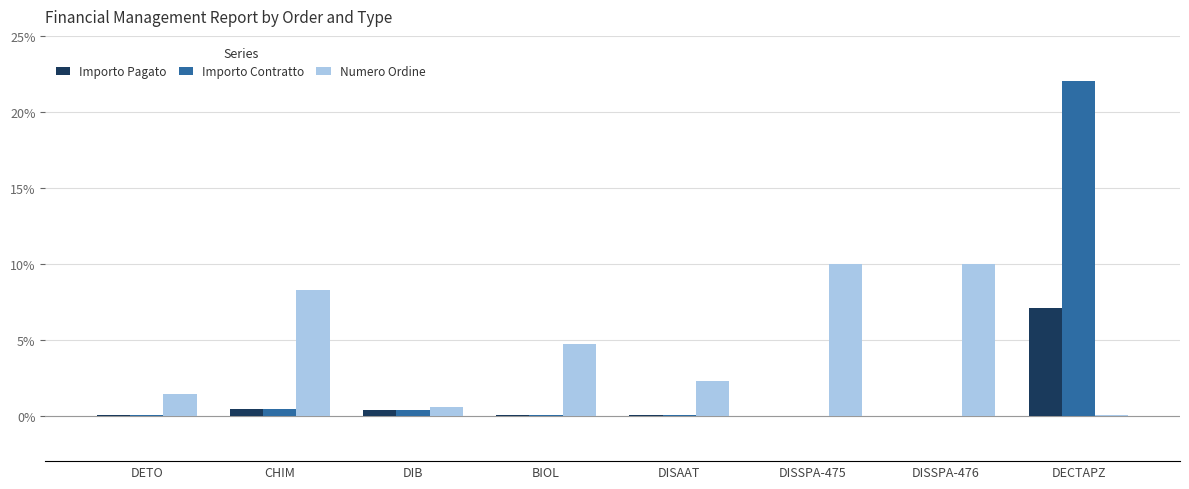

Between CHIM and DISAAT, which series saw the biggest shift?

Numero Ordine